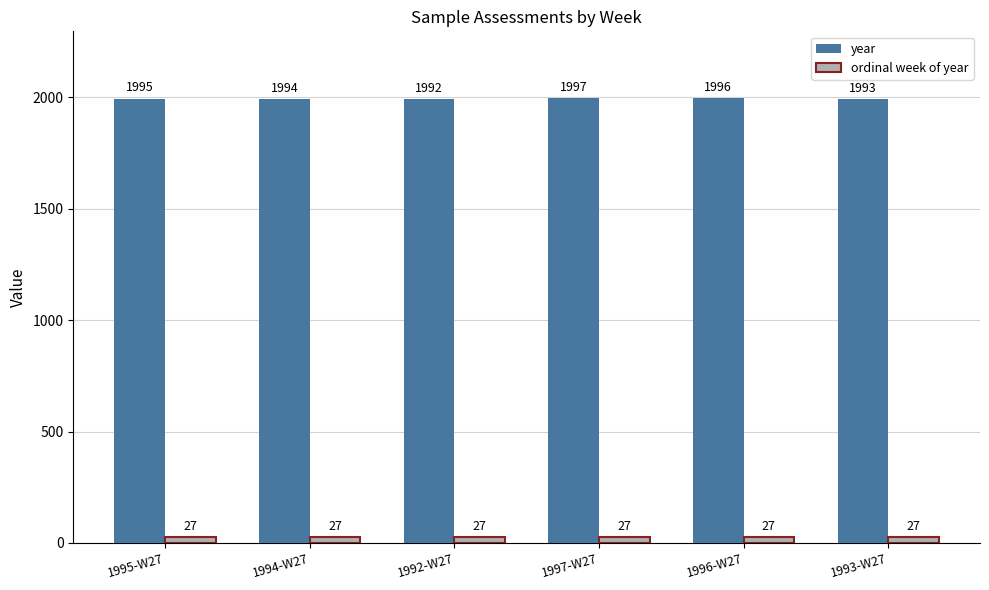

Which series has the widest spread of values?

year